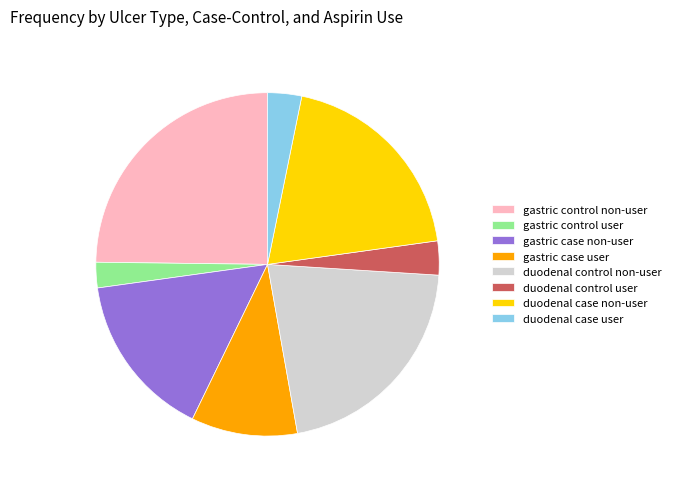

True or false: duodenal case user accounts for 3% of the total.

True